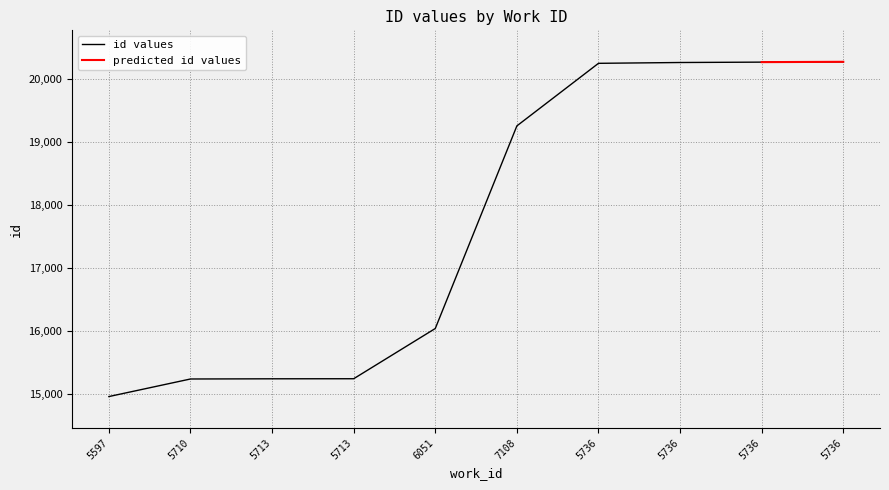

Reading left to right, list all the values displayed in this chart.

14959	15238	15241	15242	16040	19258	20252	20265	20271	20276